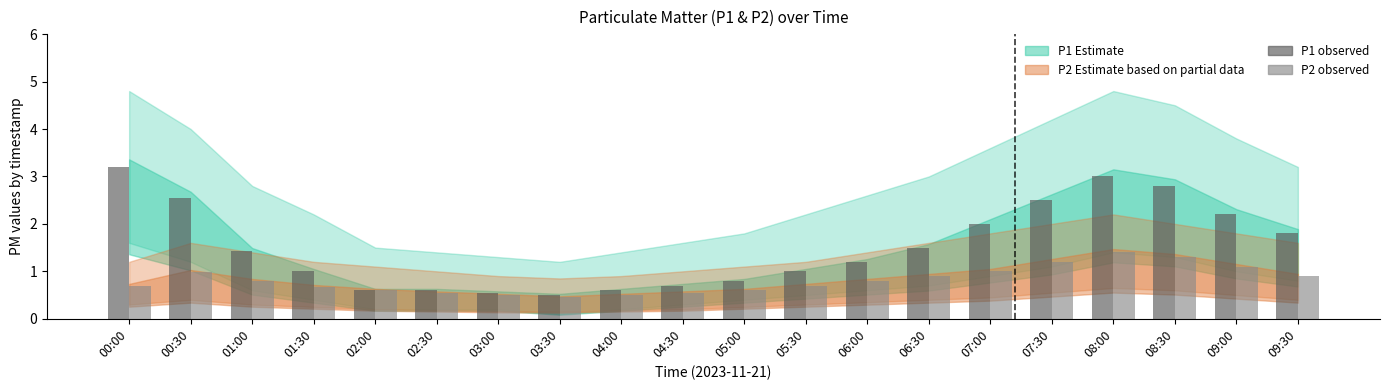

How many data points does each series have?

20